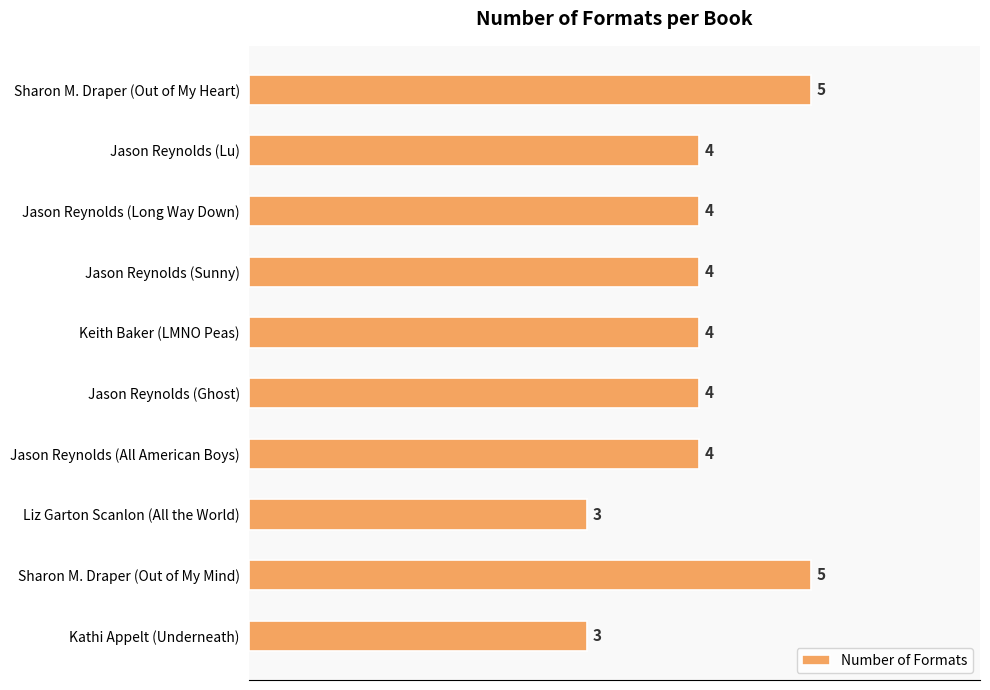

How many values are below 4?

2